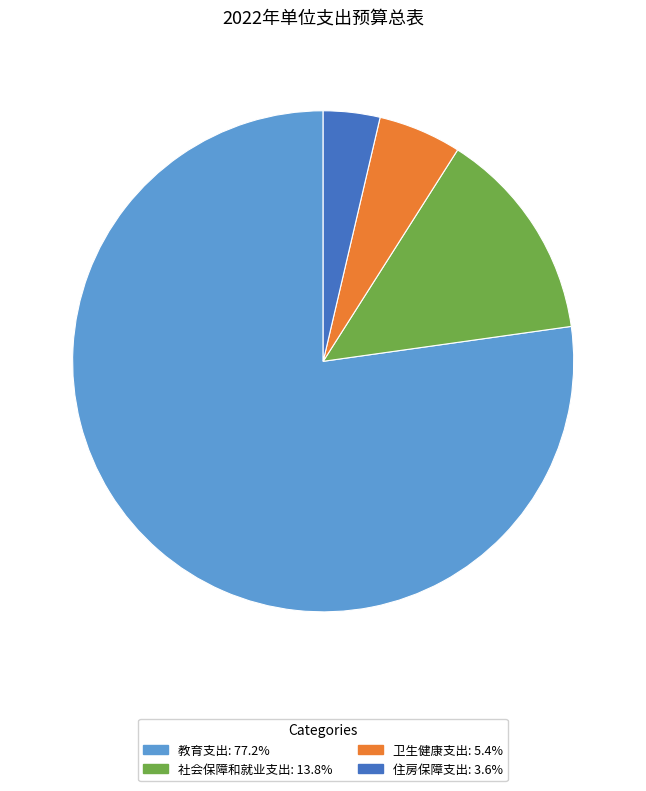

Count the number of slices in the pie.

4